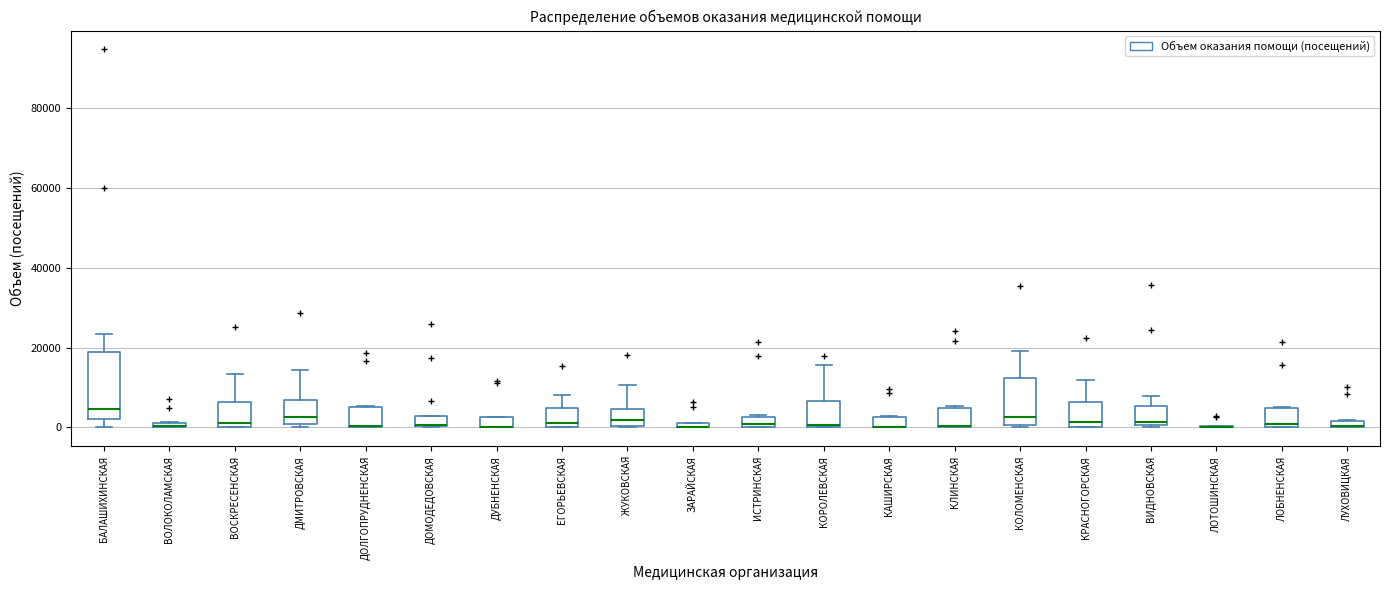

Comparing the boxes themselves (not the whiskers), which one is the tallest?

БАЛАШИХИНСКАЯ